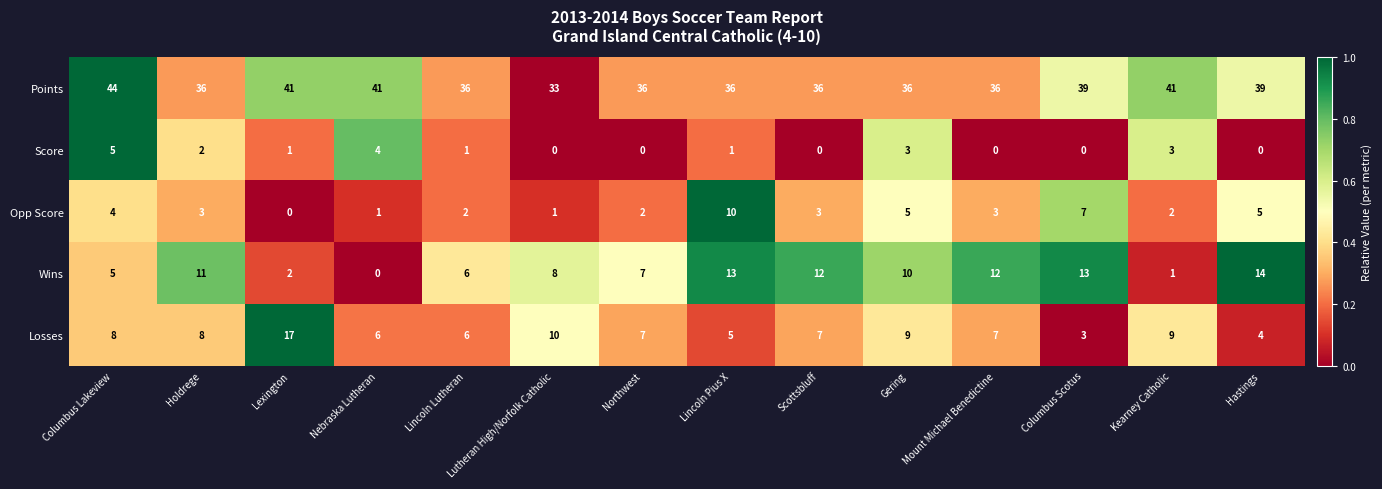

At which category is the sum across all series the highest?

Columbus Lakeview